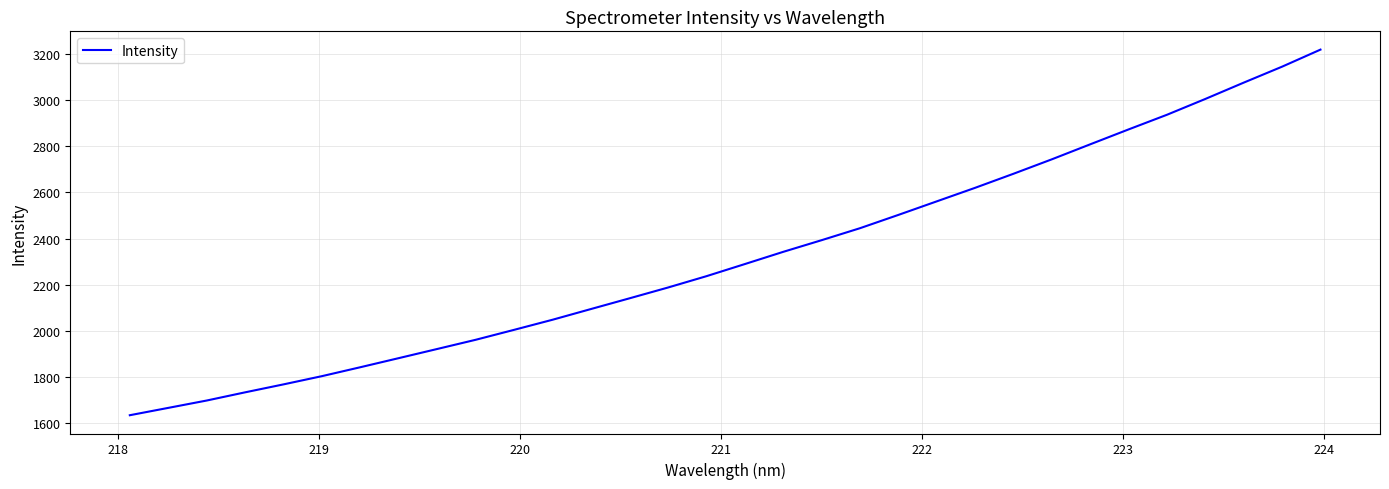

What is the smallest value displayed?

1634.1